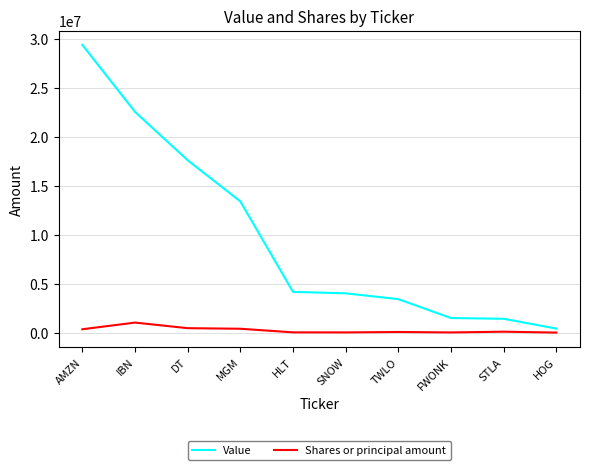

What are all the series names shown in the legend?

Value, Shares or principal amount